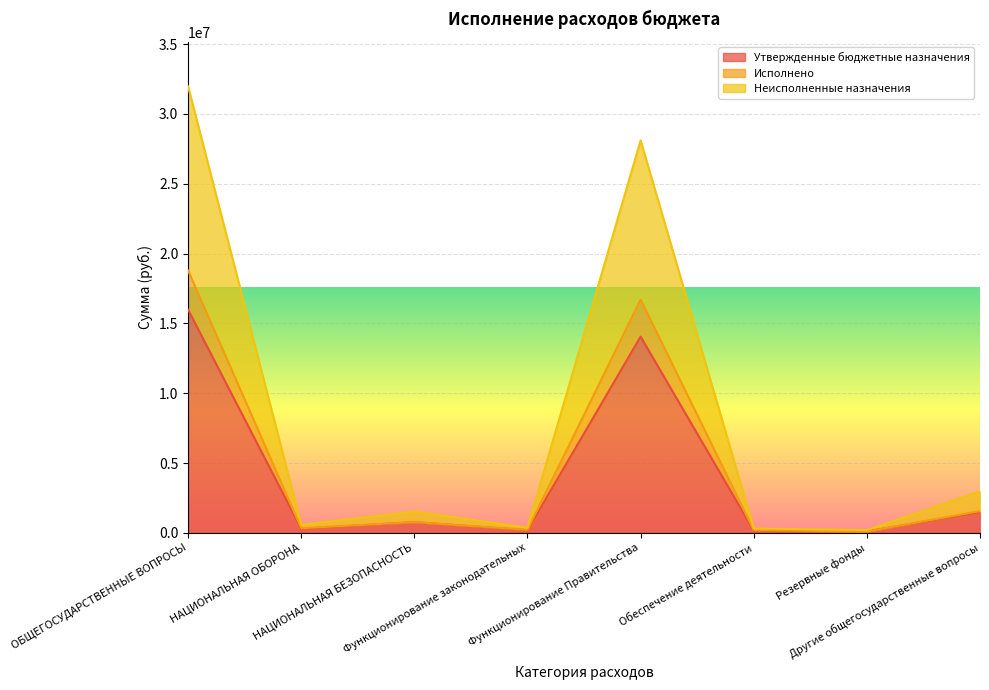

True or false: Утвержденные бюджетные назначения has a value of 289600.0 at НАЦИОНАЛЬНАЯ ОБОРОНА.

True